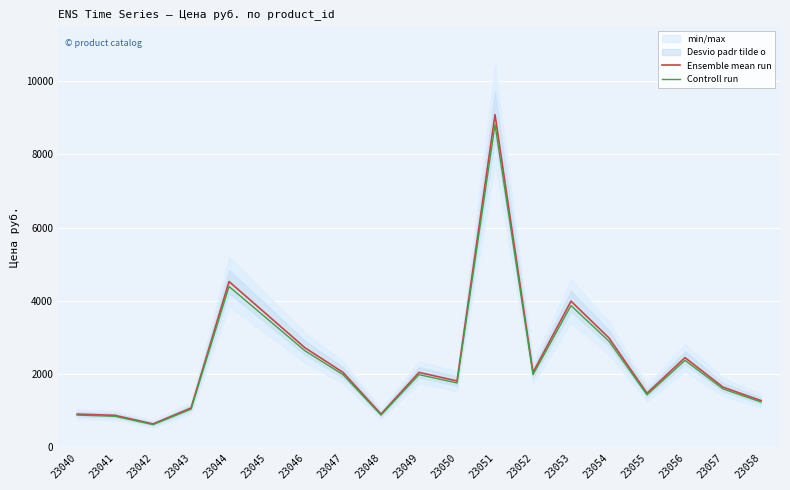

At which category does the chart reach its minimum across all series?

23042